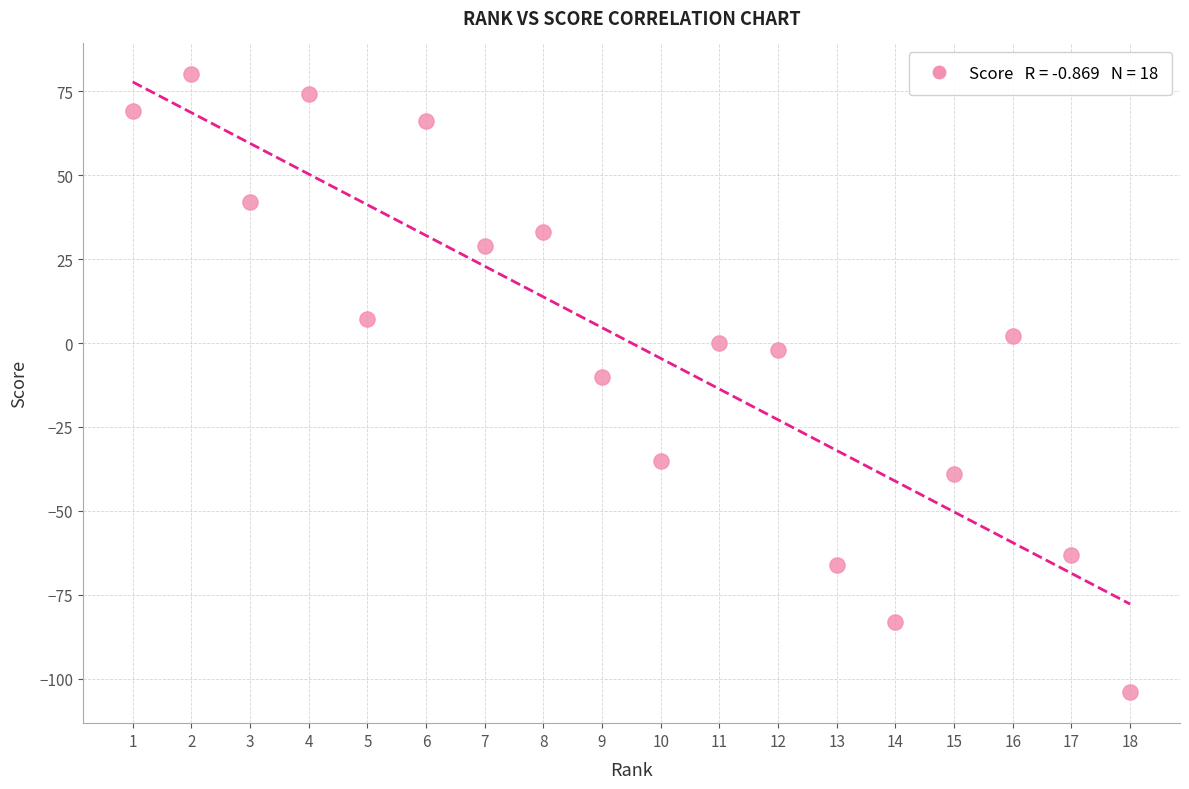

What is the range of X values (max minus min)?

17